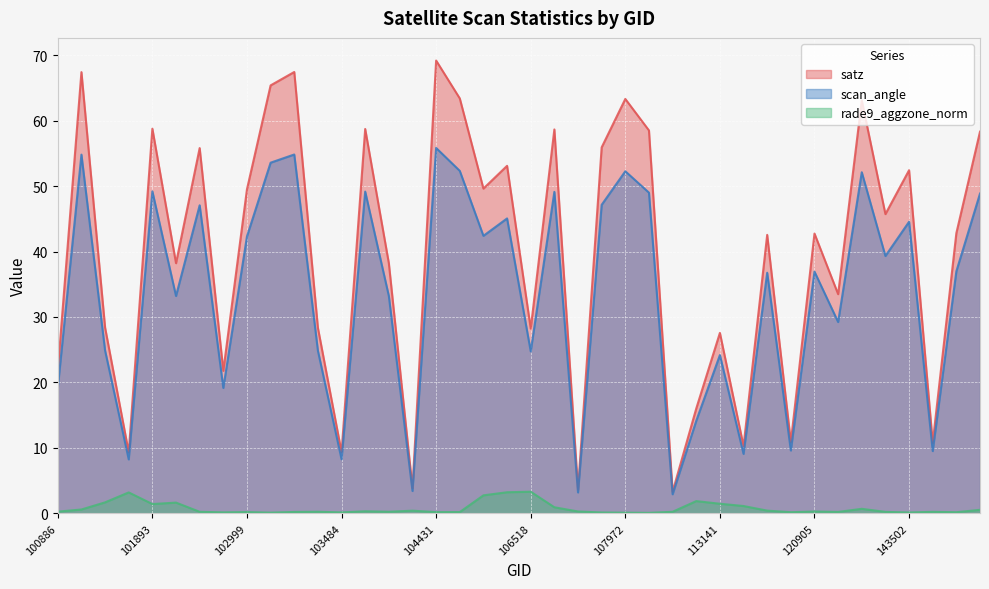

At which label does satz reach its peak?

104431